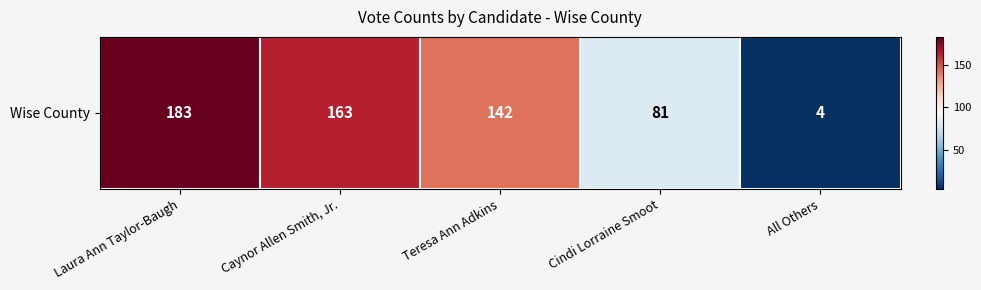

What is the sum of all values?

573